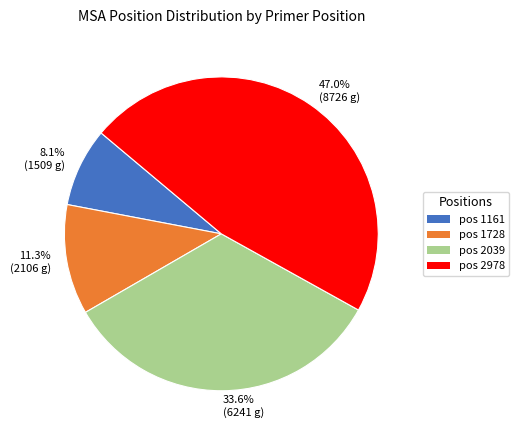

Between 33.6% (6241 g) and 11.3% (2106 g), which is larger?

33.6% (6241 g)